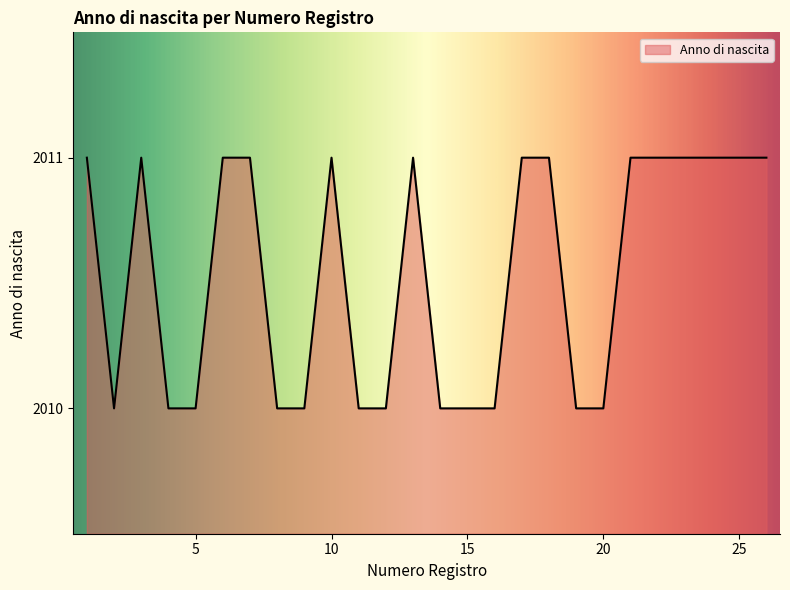

What is the greatest value displayed?

2011